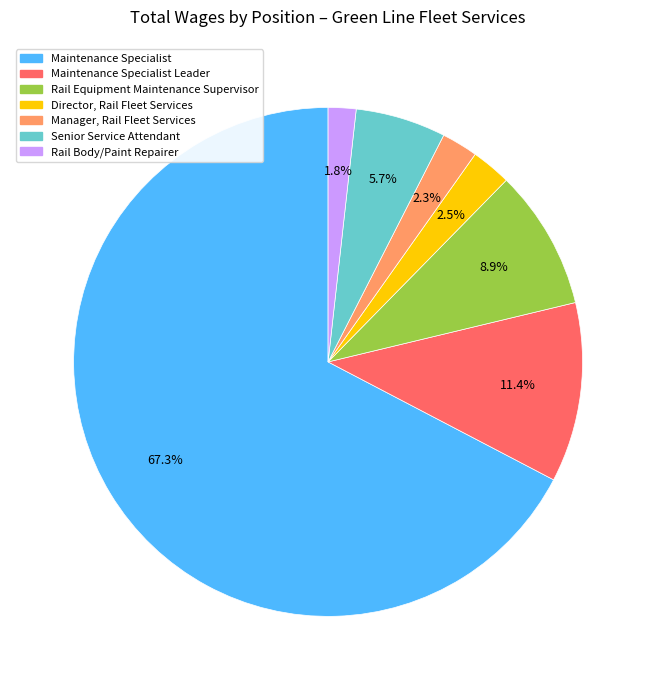

Is there a majority slice in this chart?

Yes